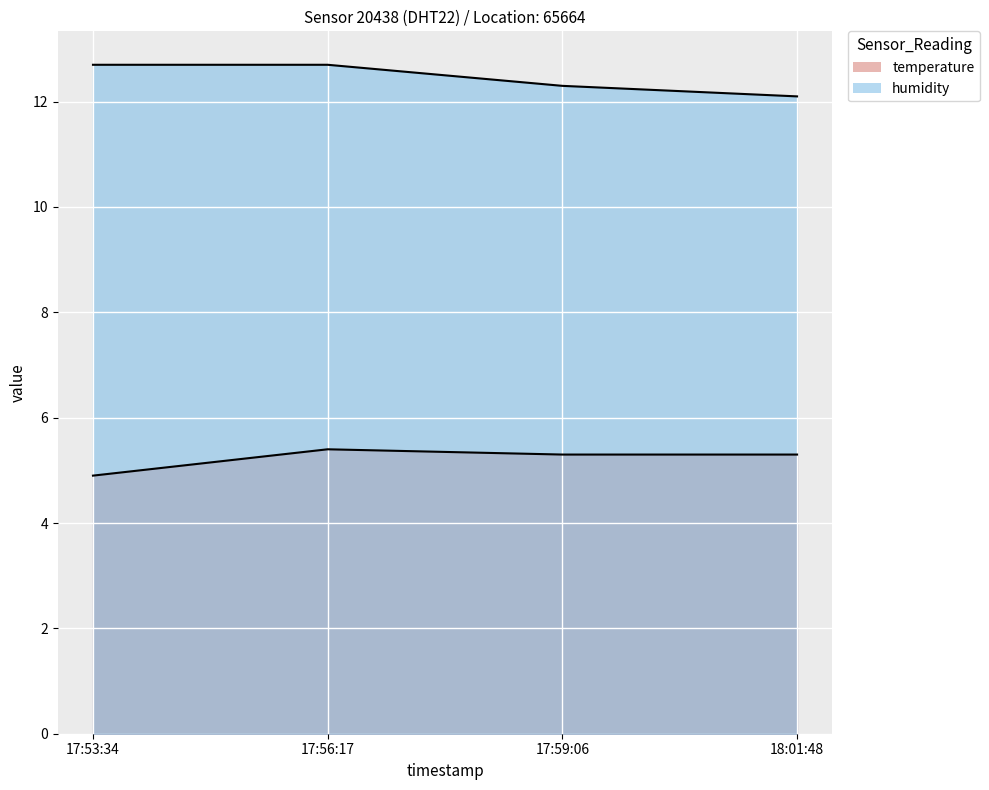

Reading left to right, extract all data points from this chart.

temperature: 4.9	5.4	5.3	5.3
humidity: 12.7	12.7	12.3	12.1